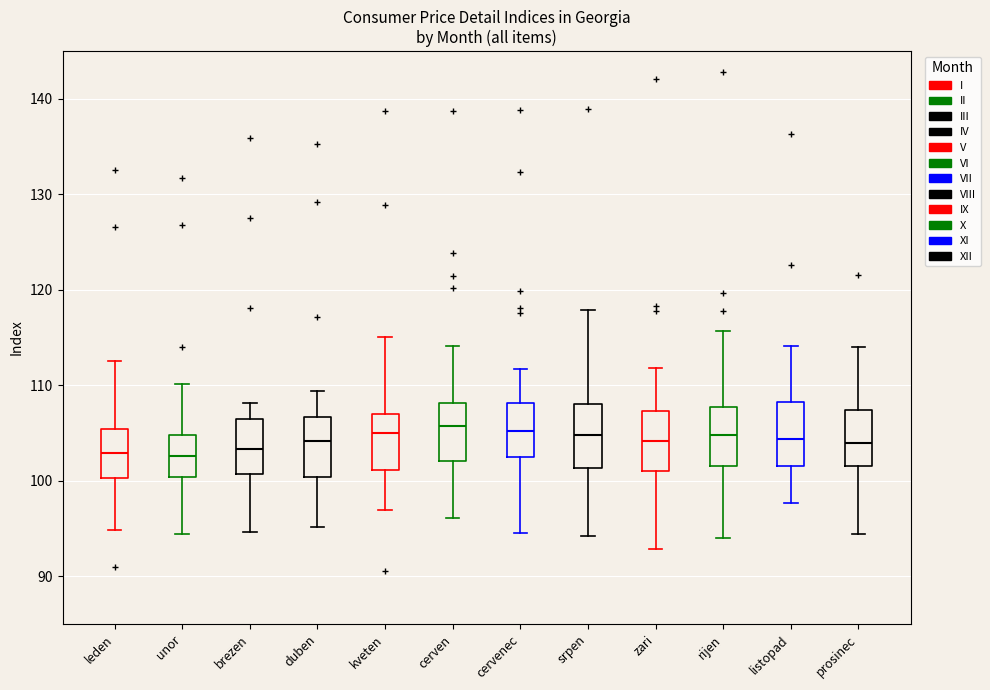

Reading left to right, transcribe this box plot: for each box, give where its median line is, the range the box spans, and where its two whiskers end, as read against the y-axis. The values are not printed on the chart, so give them approximately, as read against the axis.

leden: median 103, box 100 to 105, whiskers 95 to 113
unor: median 103, box 100 to 105, whiskers 94 to 110
brezen: median 103, box 101 to 107, whiskers 95 to 108
duben: median 104, box 100 to 107, whiskers 95 to 109
kveten: median 105, box 101 to 107, whiskers 97 to 115
cerven: median 106, box 102 to 108, whiskers 96 to 114
cervenec: median 105, box 102 to 108, whiskers 95 to 112
srpen: median 105, box 101 to 108, whiskers 94 to 118
zari: median 104, box 101 to 107, whiskers 93 to 112
rijen: median 105, box 102 to 108, whiskers 94 to 116
listopad: median 104, box 102 to 108, whiskers 98 to 114
prosinec: median 104, box 102 to 107, whiskers 94 to 114